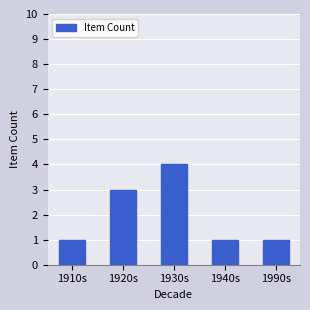

Reading left to right, what are all the values shown in this chart?

1910s=1	1920s=3	1930s=4	1940s=1	1990s=1